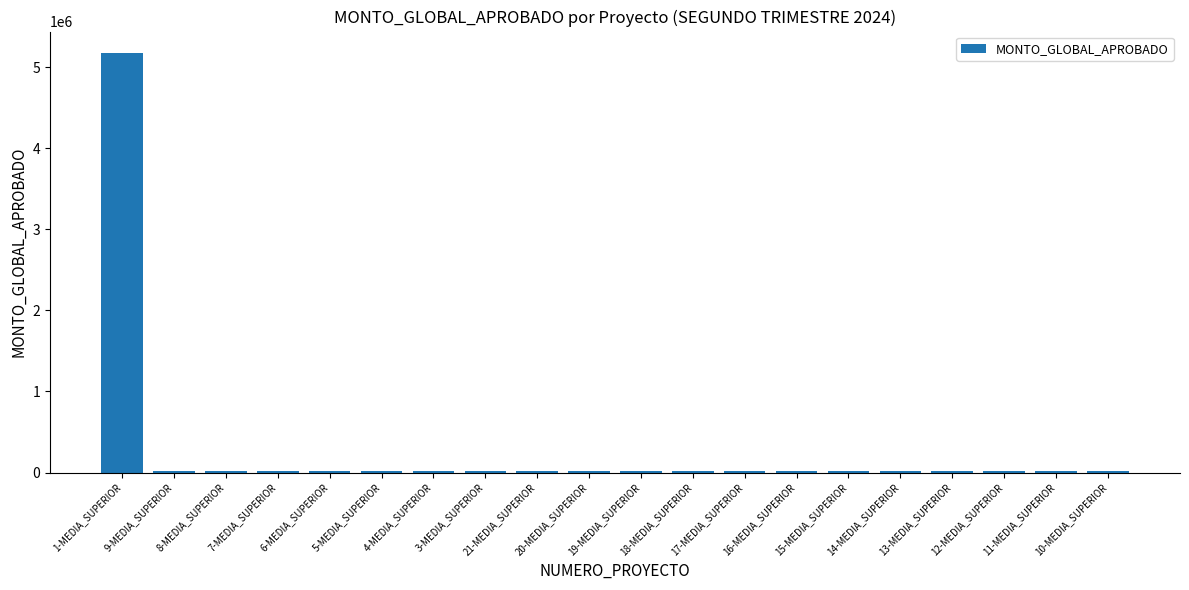

Reading left to right, transcribe all the data shown in this chart.

5182184.6	21045.0	21045.0	21045.0	21045.0	21045.0	21045.0	21045.0	21045.0	21045.0	21045.0	21045.0	21045.0	21045.0	21045.0	21045.0	21045.0	21045.0	21045.0	21045.0